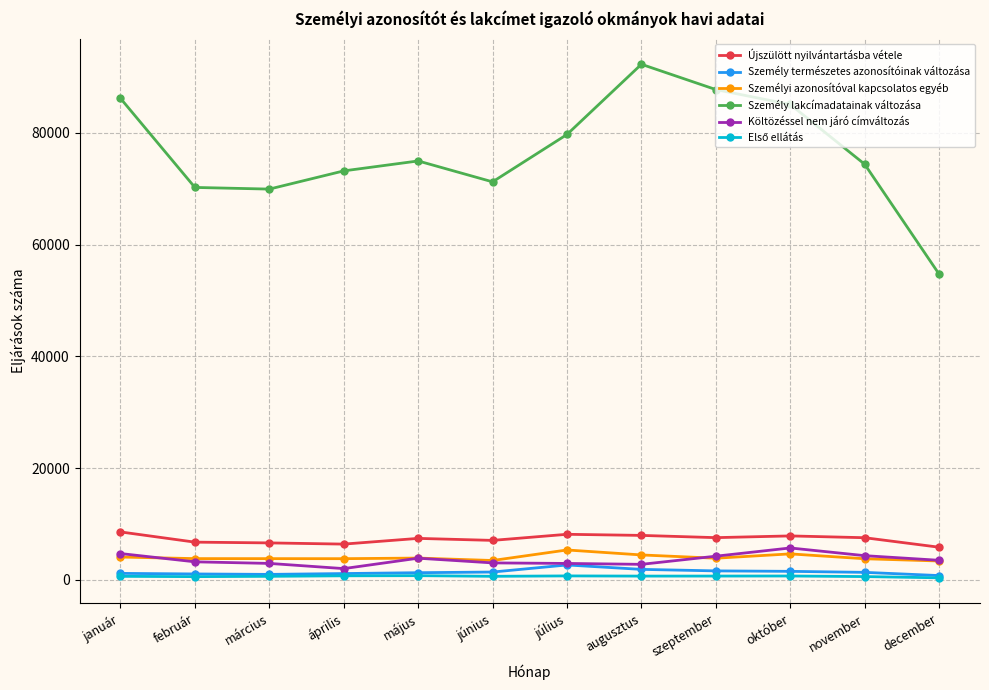

Which series has the widest spread of values?

Személy lakcímadatainak változása